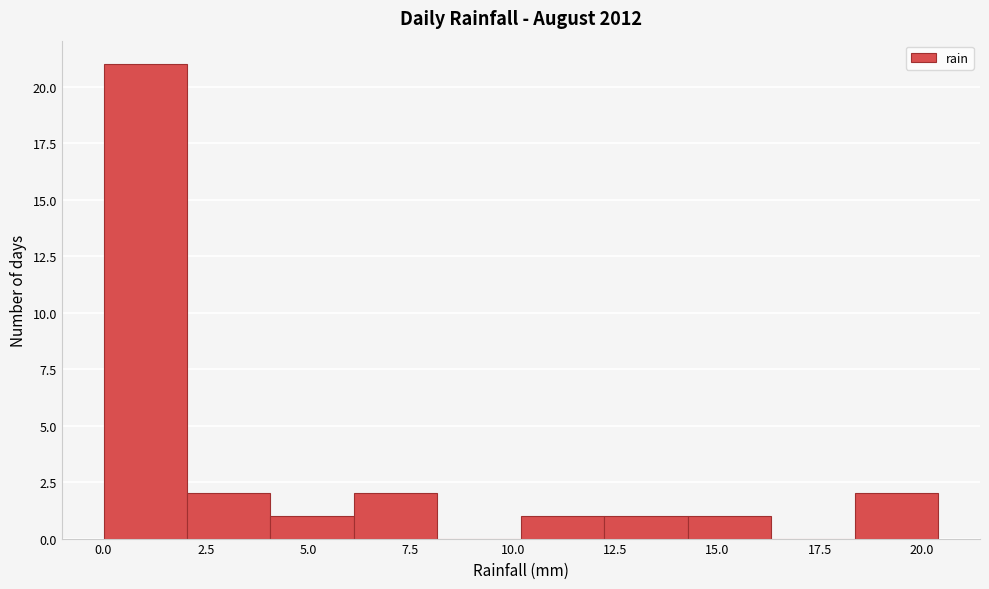

What is the height of the bar covering 12.0 to 14.5 on the x-axis? Neither the bar edges nor the heights are printed on the chart, so give them approximately, as read against the axes.

1